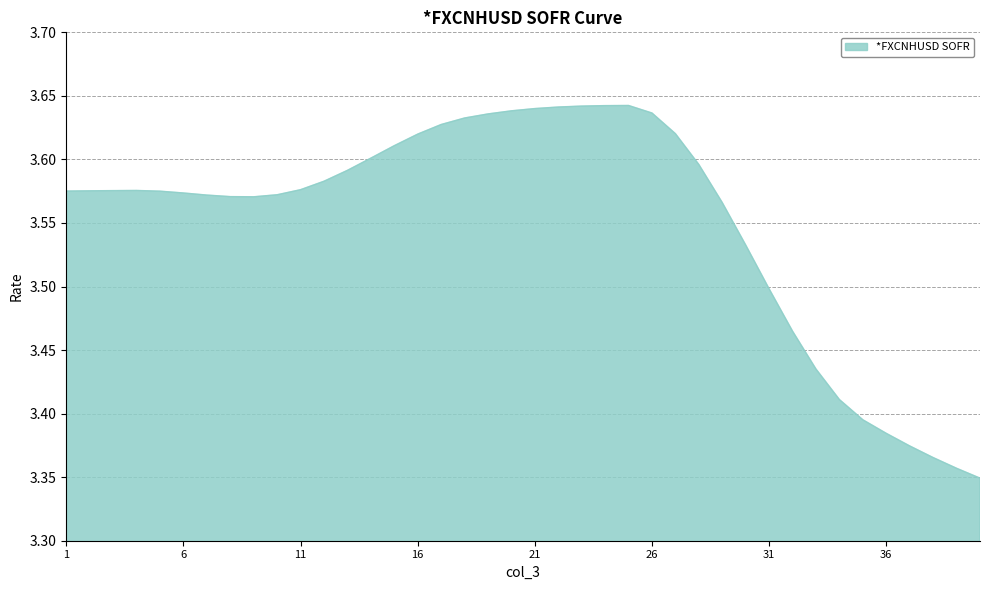

What is the difference between the maximum and minimum values?

0.3